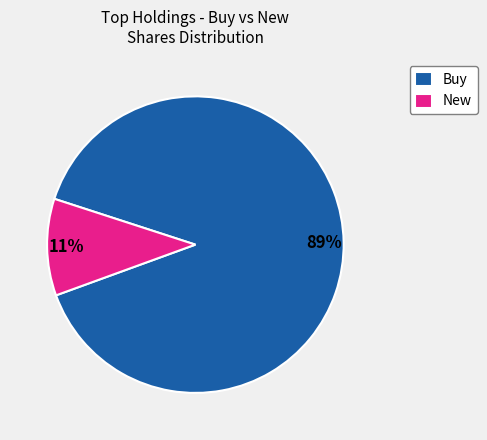

Is there a majority slice in this chart?

Yes